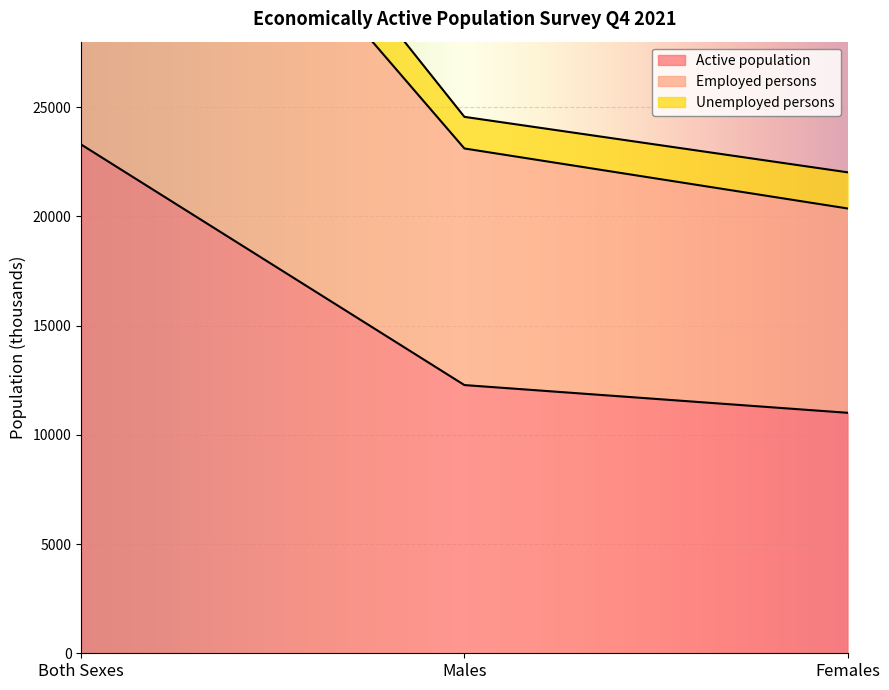

Read the Active population value at Males.

12279.1